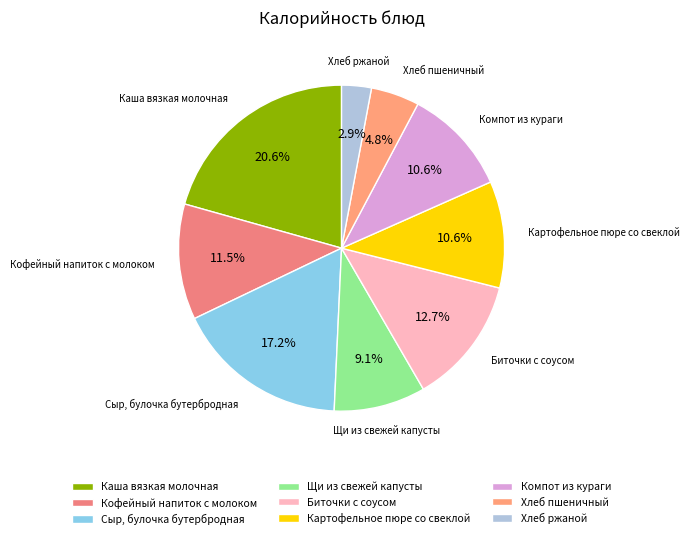

Between Биточки с соусом and Хлеб ржаной, which is larger?

Биточки с соусом